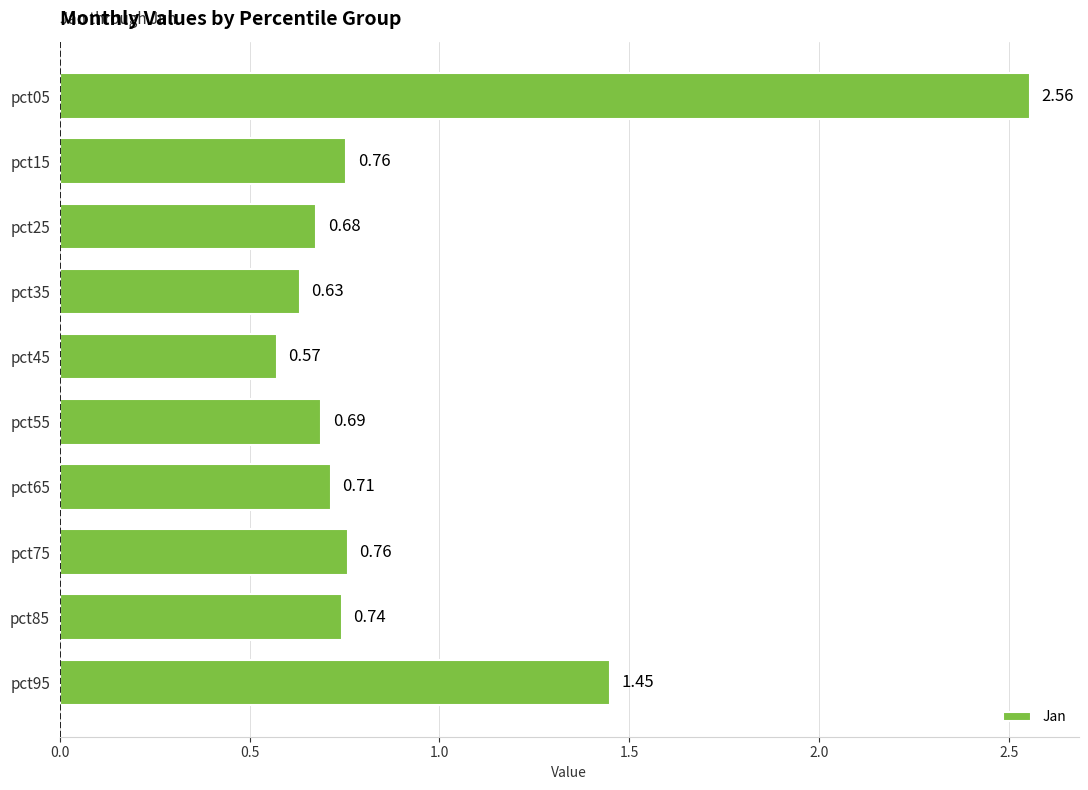

What is the difference between the maximum and minimum values?

2.0